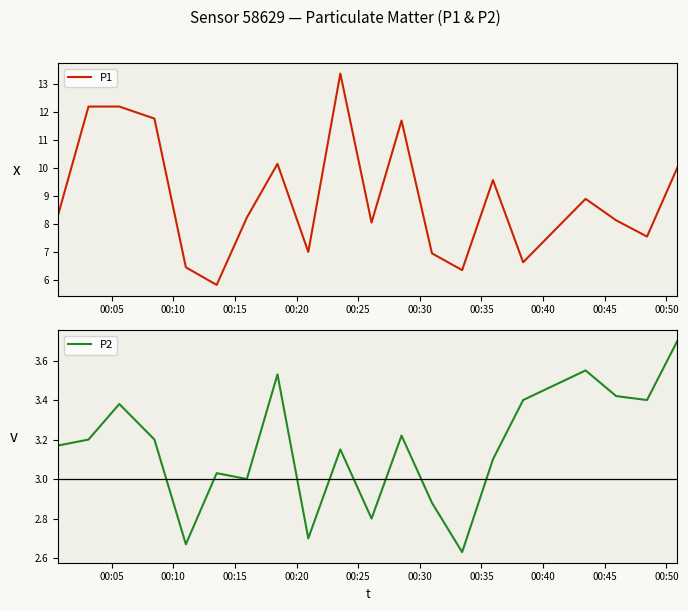

What is the highest value of the P1 series?

13.4